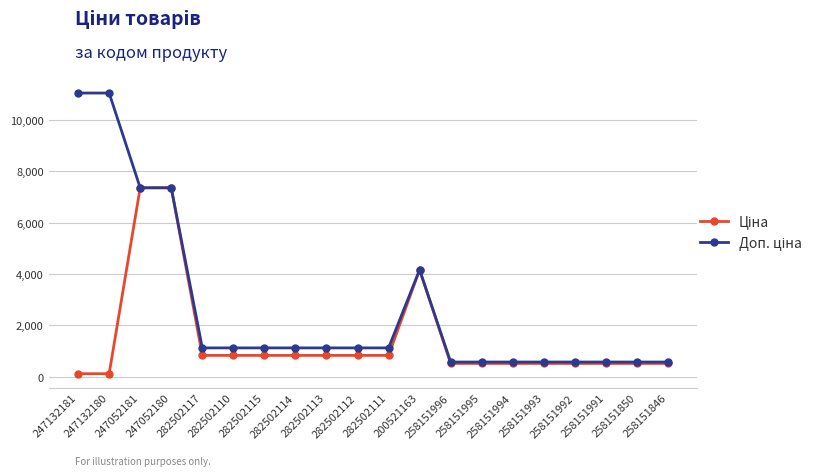

At how many categories does at least one series exceed 5453?

4